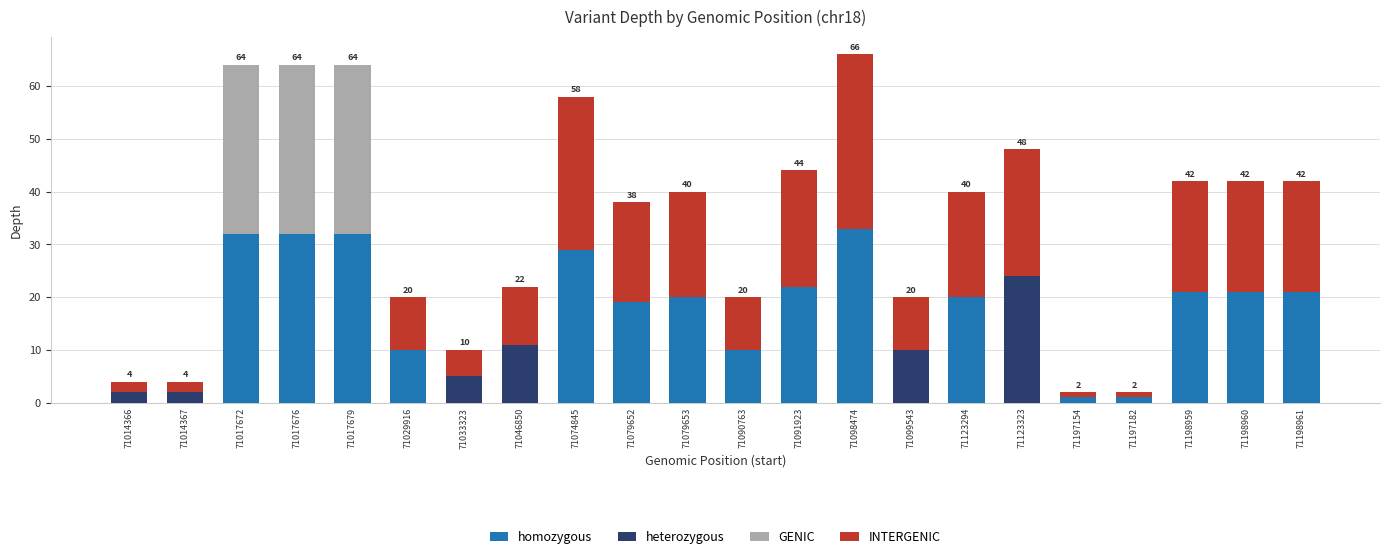

What is the highest value of the homozygous series?

33